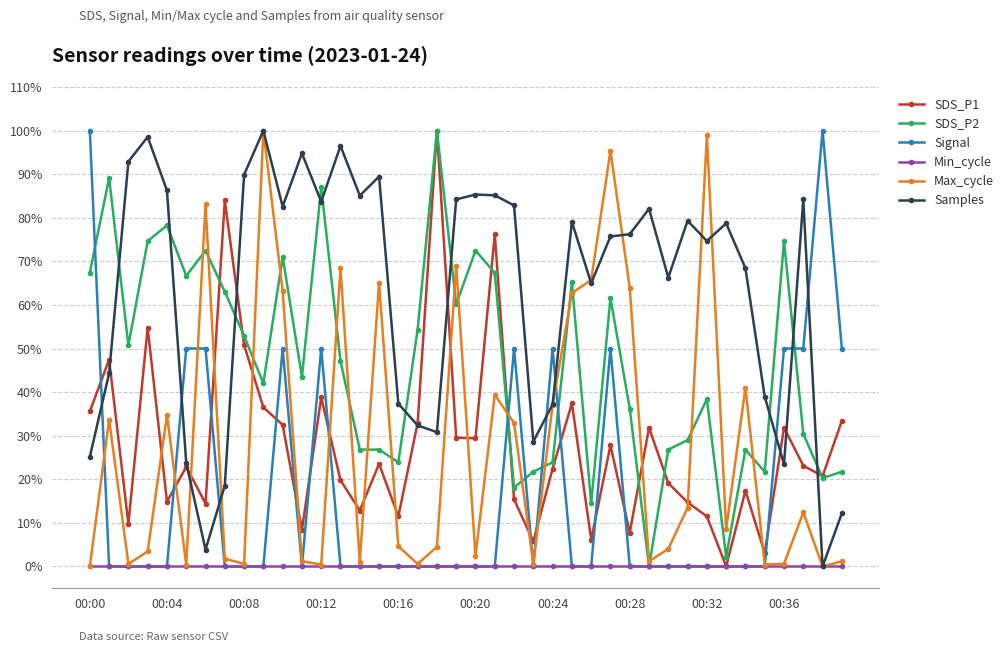

Does the chart have visible grid lines?

Yes